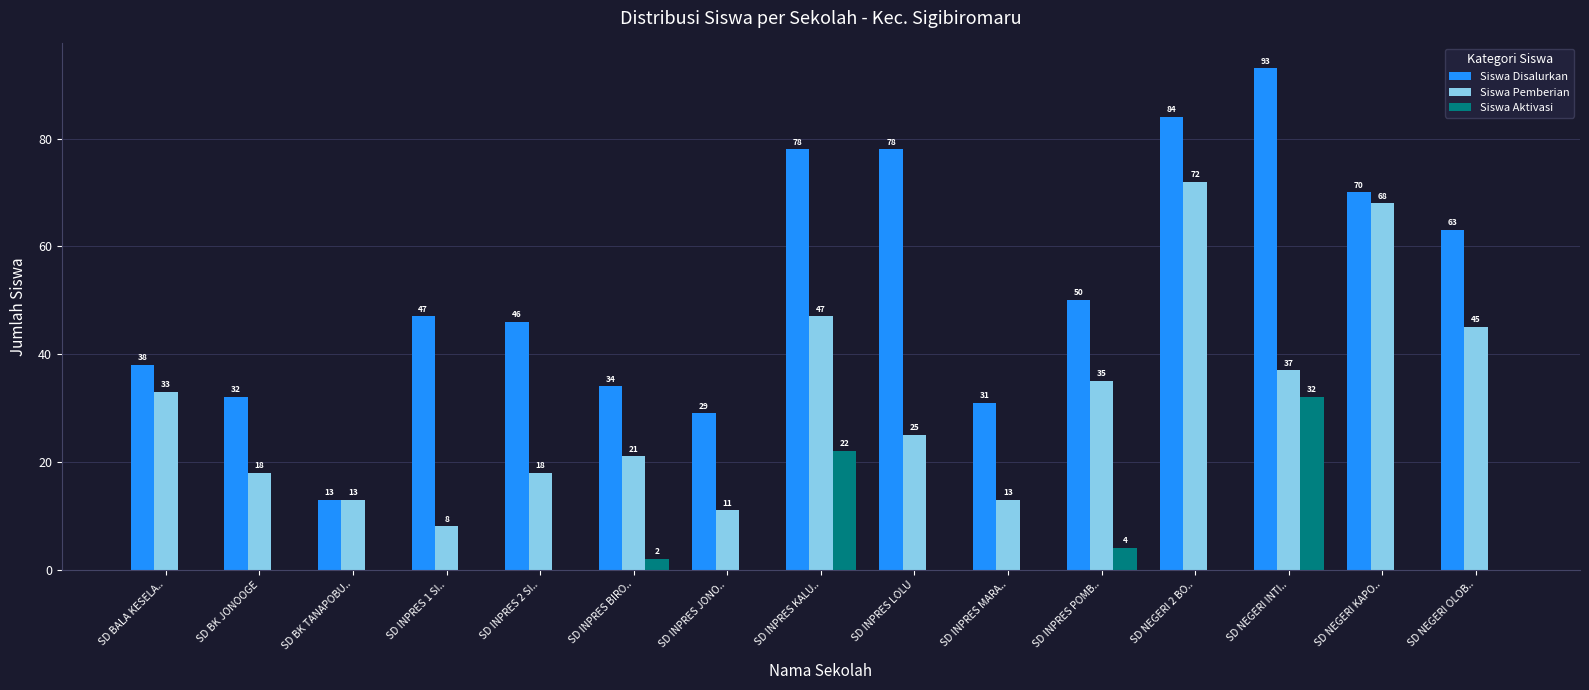

Which series has the widest spread of values?

Siswa Disalurkan